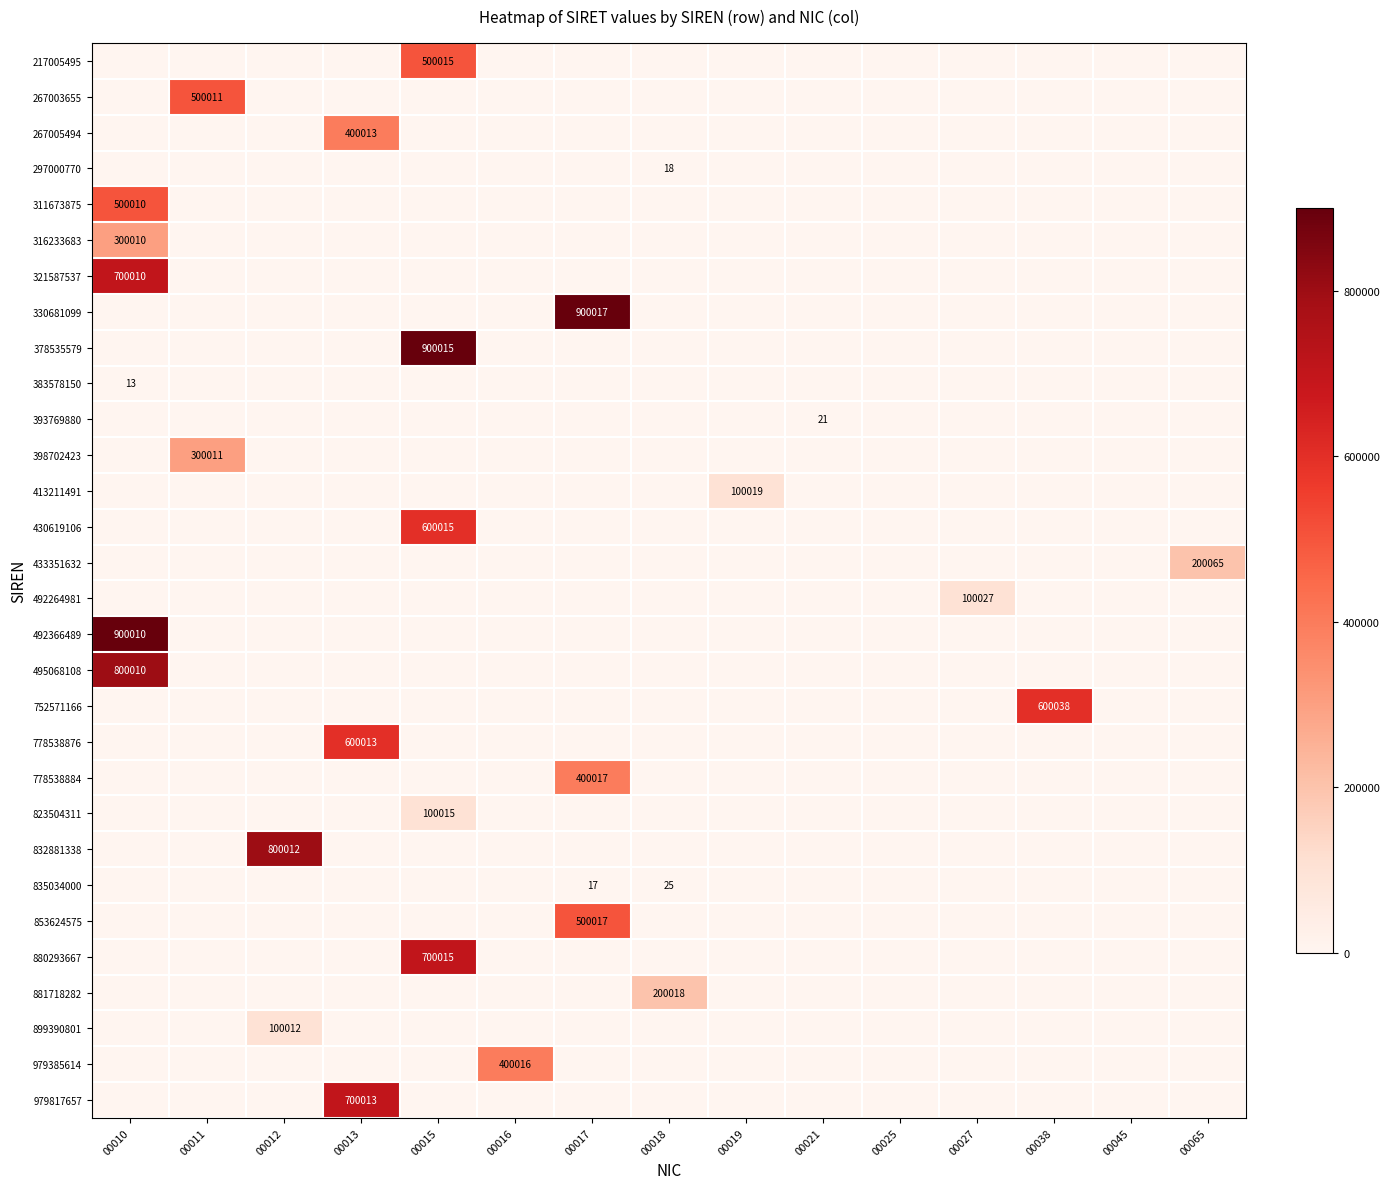

Rank the series at 00018 from highest to lowest value.

881718282, 835034000, 297000770, 217005495, 267003655, 267005494, 311673875, 316233683, 321587537, 330681099, 378535579, 383578150, 393769880, 398702423, 413211491, 430619106, 433351632, 492264981, 492366489, 495068108, 752571166, 778538876, 778538884, 823504311, 832881338, 853624575, 880293667, 899390801, 979385614, 979817657